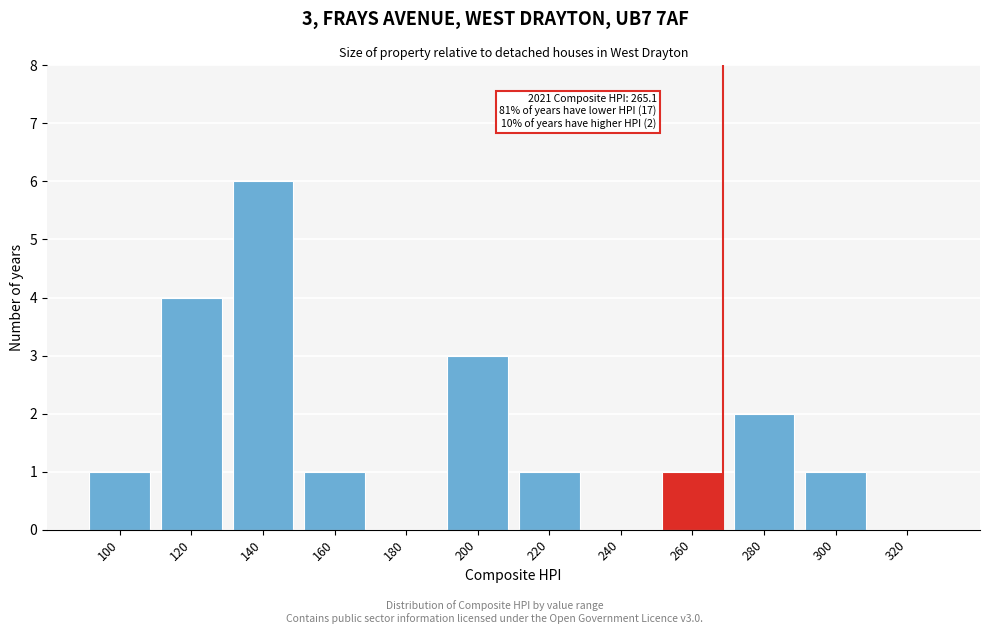

Reading left to right, extract all data points from this chart.

100=1	120=4	140=6	160=1	180=0	200=3	220=1	240=0	260=1	280=2	300=1	320=0